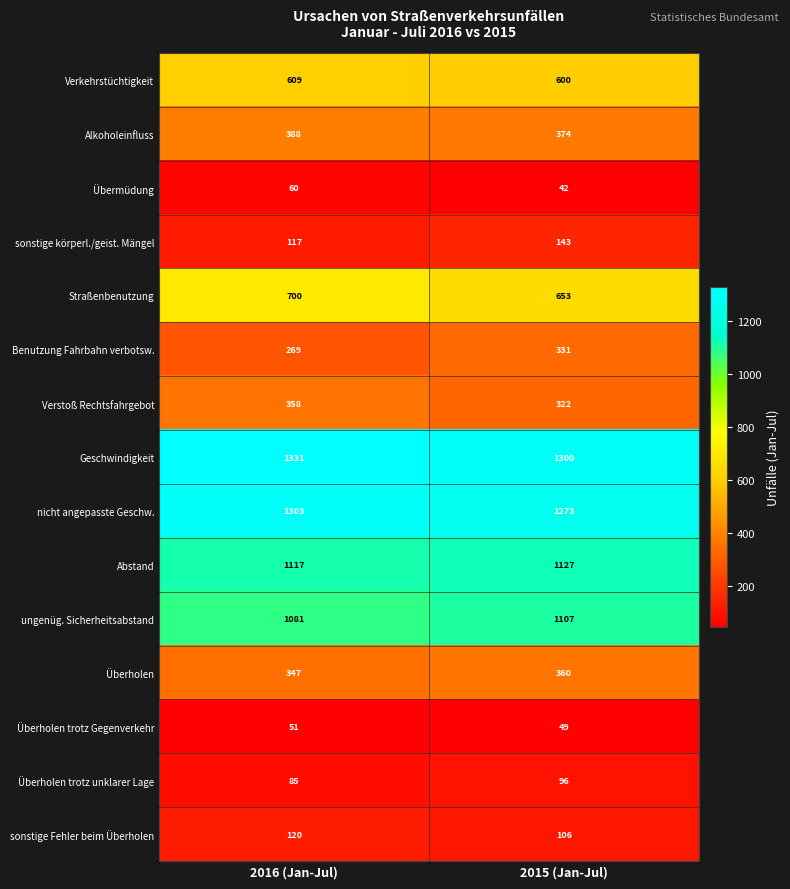

Where is Abstand nearest to the value 1122?

2016 (Jan-Jul)